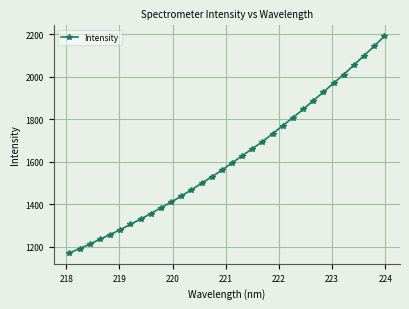

What is the smallest value displayed?

1171.4